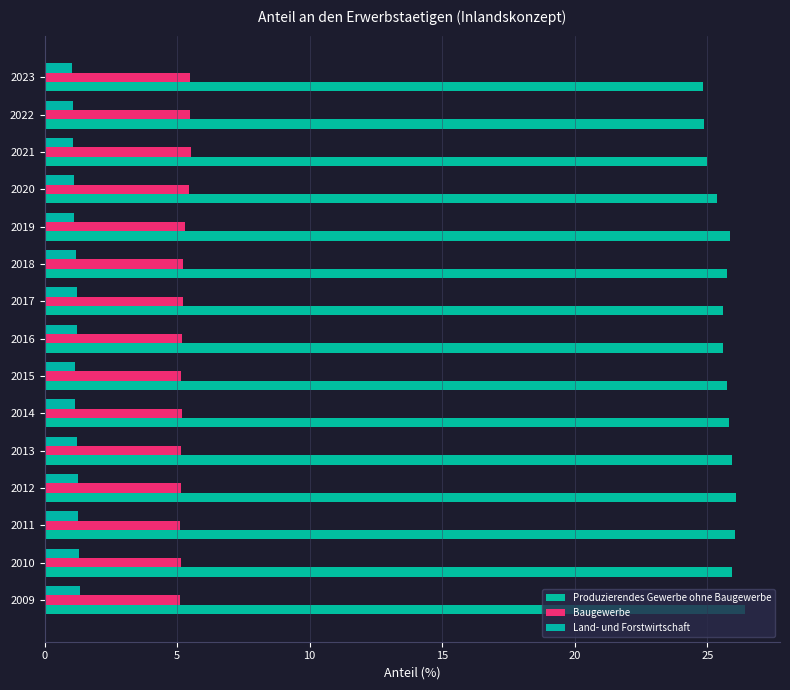

List the series in order of their peak value, highest first.

Produzierendes Gewerbe ohne Baugewerbe, Baugewerbe, Land- und Forstwirtschaft